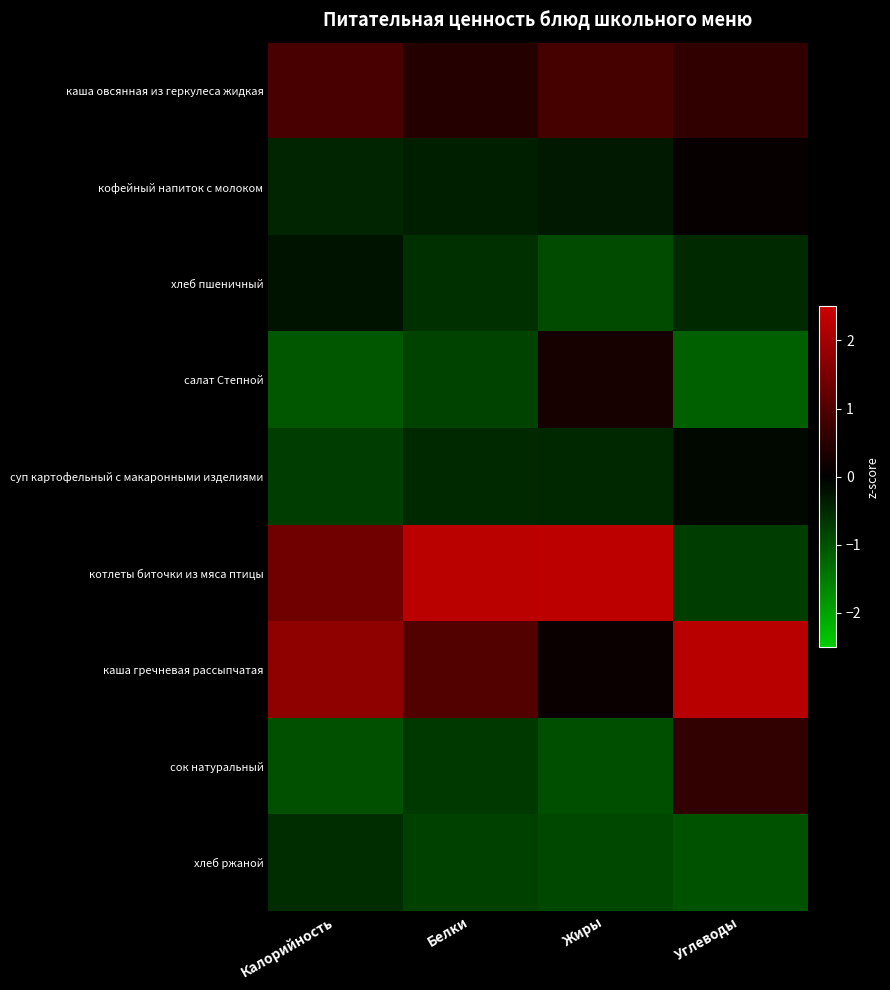

Which series has the largest range (max minus min)?

котлеты биточки из мяса птицы